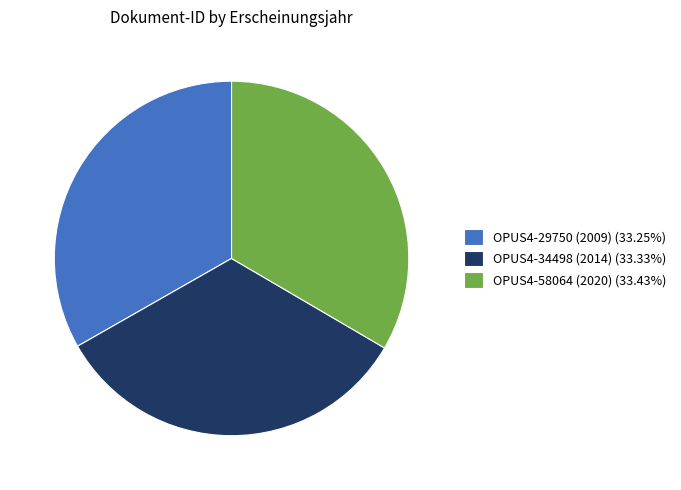

What is the ratio of the value at OPUS4-34498 (2014) (33.33%) to the value at OPUS4-29750 (2009) (33.25%)?

1.0